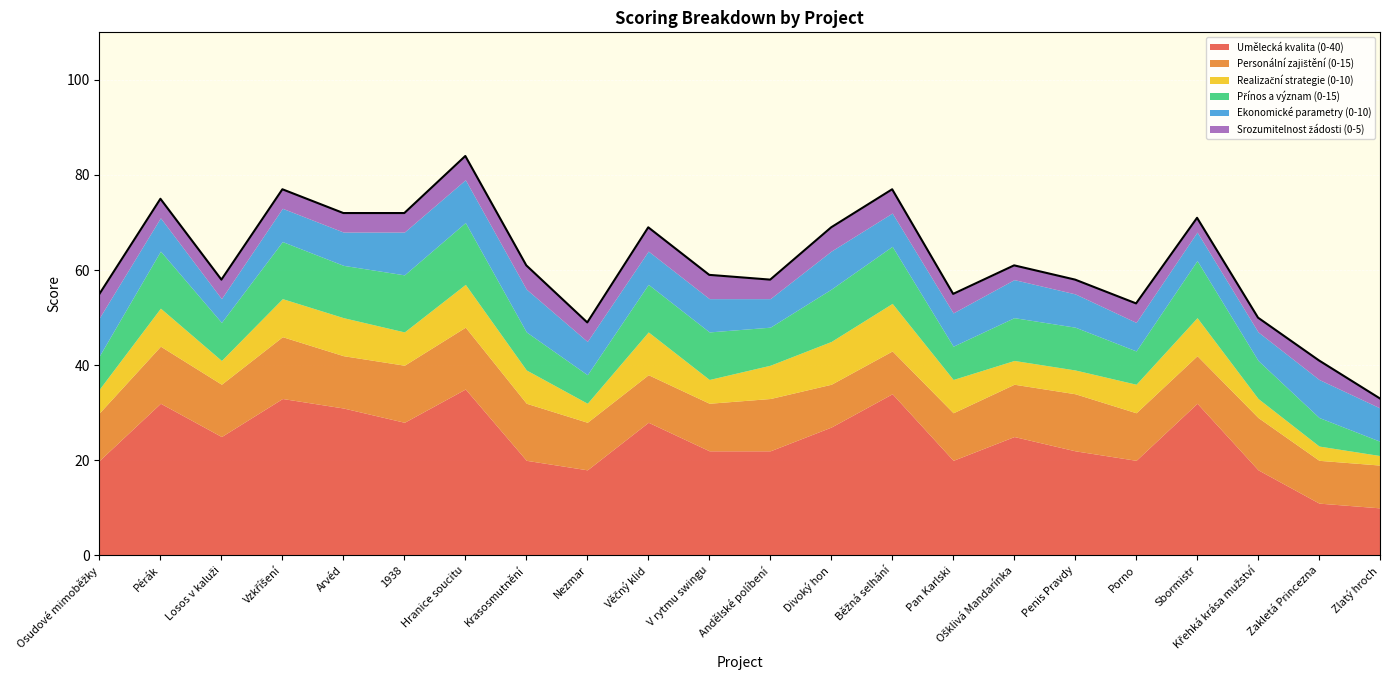

What is the total value across all series at 1938?

72